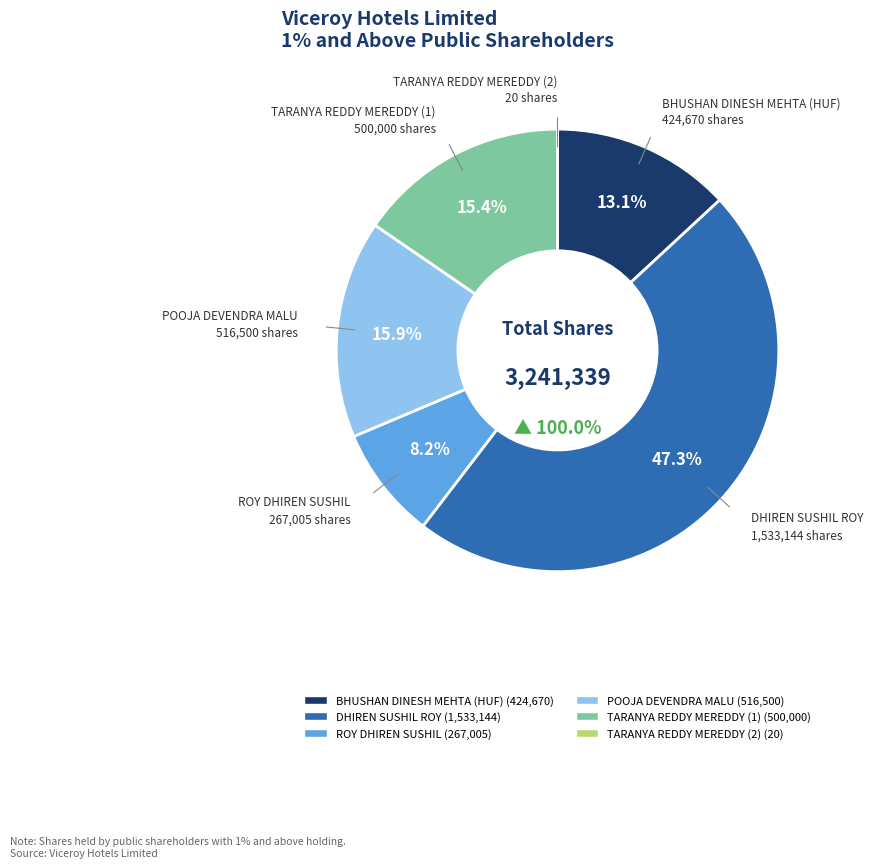

To the nearest percent, what is the combined percentage of DHIREN SUSHIL ROY and BHUSHAN DINESH MEHTA (HUF)?

60%